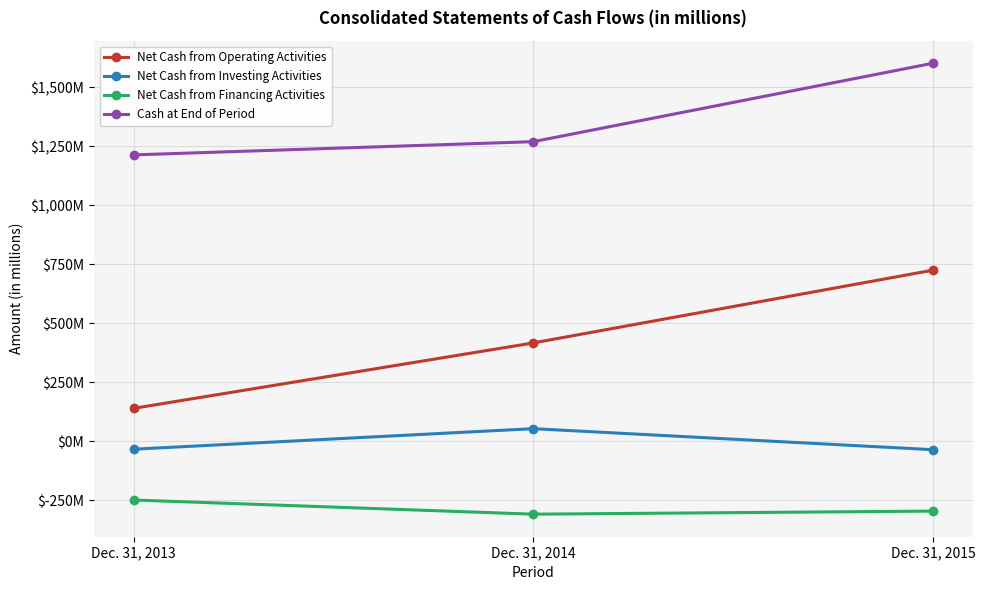

Is this an area chart (filled region under the line)?

No